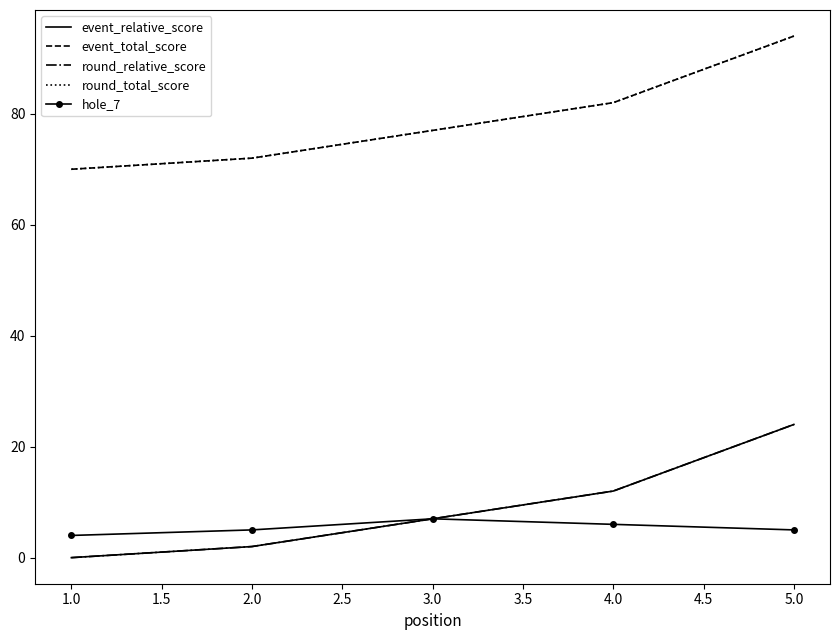

True or false: hole_7 and round_total_score intersect in this chart.

False